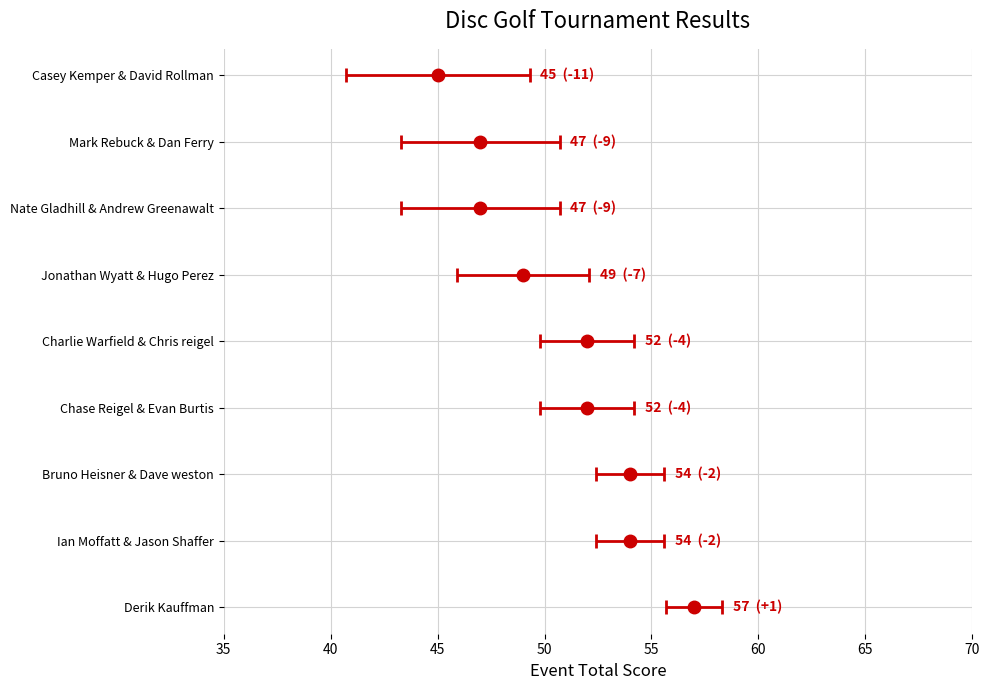

How many values in the position_raw series exceed 4?

4